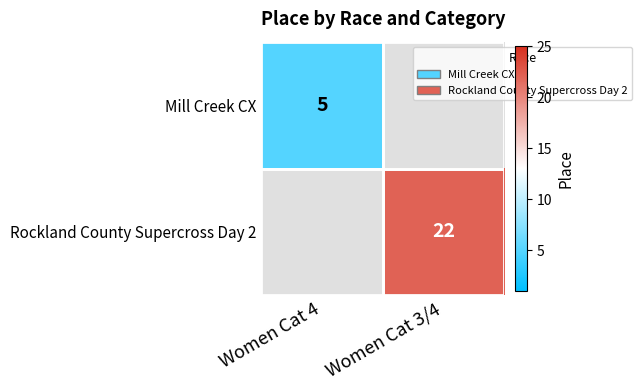

The Mill Creek CX series shows 5 at Women Cat 4. True or false?

True